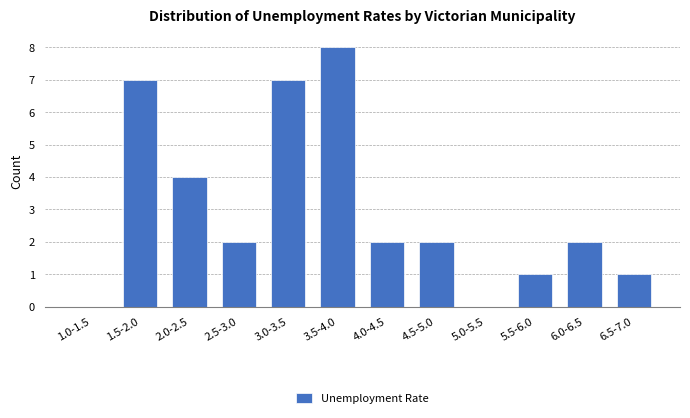

Reading left to right, what are all the values shown in this chart?

1.0-1.5=0	1.5-2.0=7	2.0-2.5=4	2.5-3.0=2	3.0-3.5=7	3.5-4.0=8	4.0-4.5=2	4.5-5.0=2	5.0-5.5=0	5.5-6.0=1	6.0-6.5=2	6.5-7.0=1